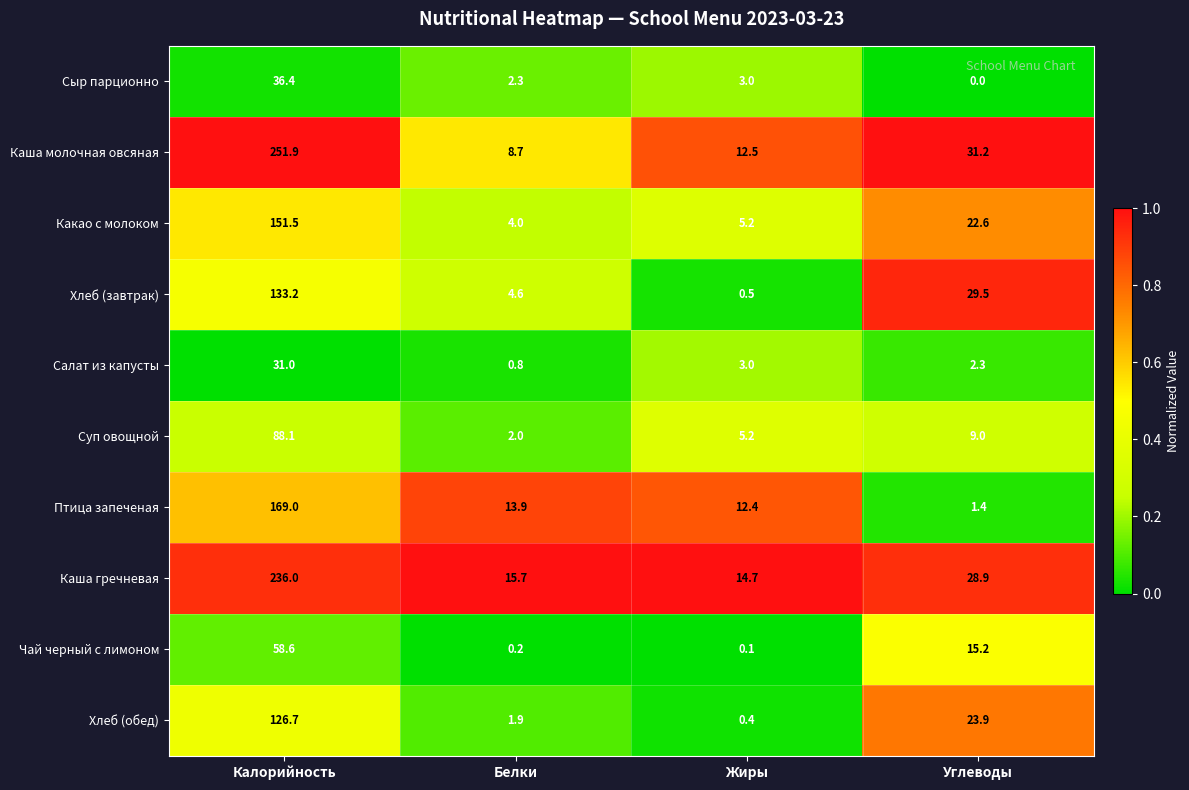

Where is Каша гречневая nearest to the value 125?

Углеводы